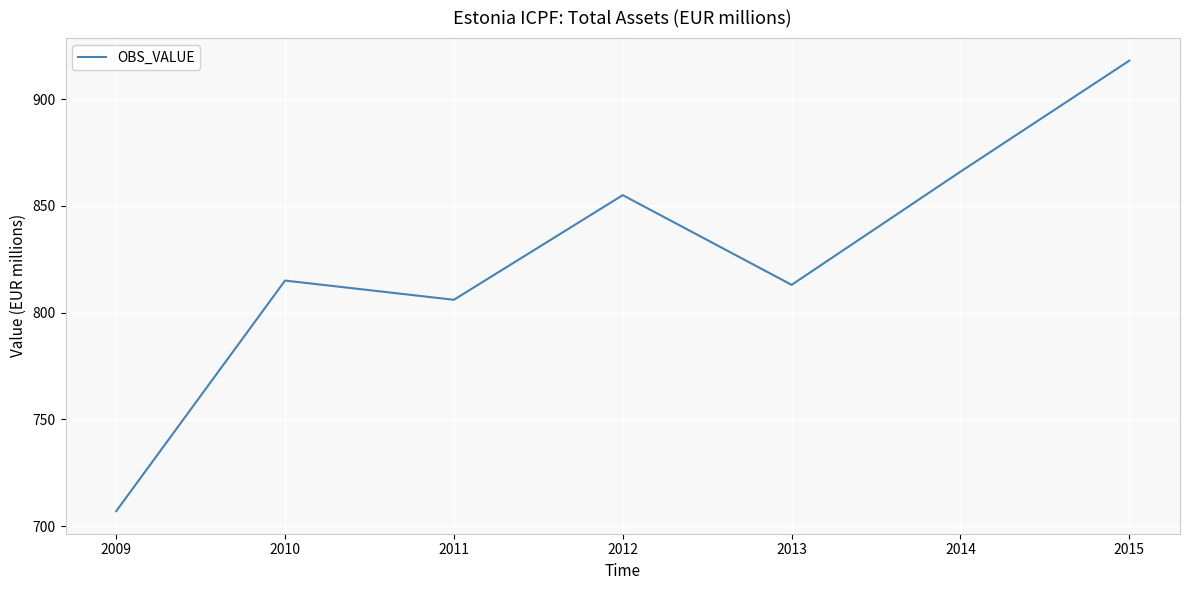

Count the number of data series in this chart.

1